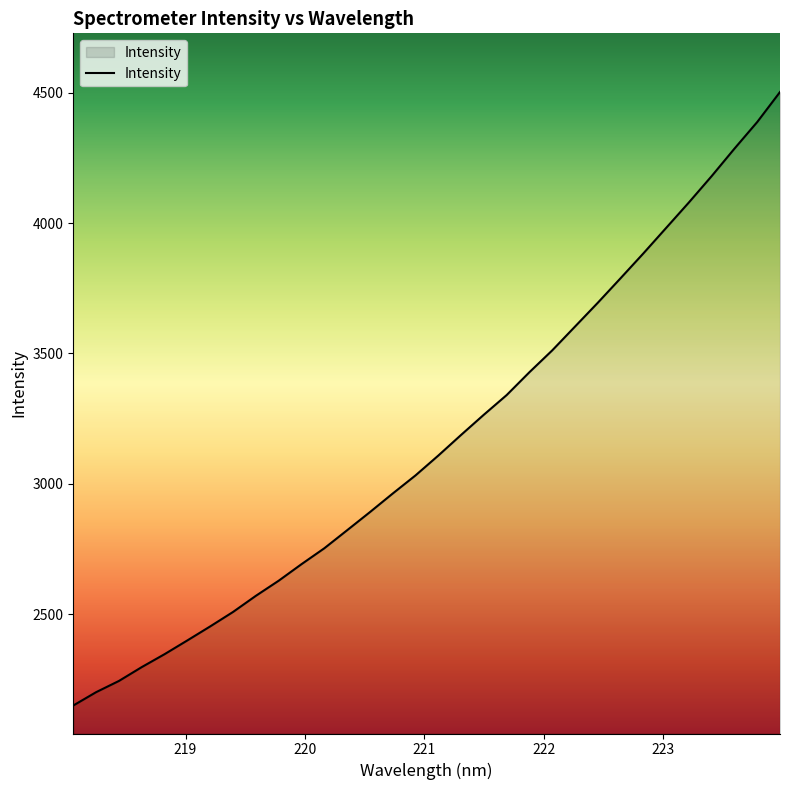

How many lines are shown in the chart?

1